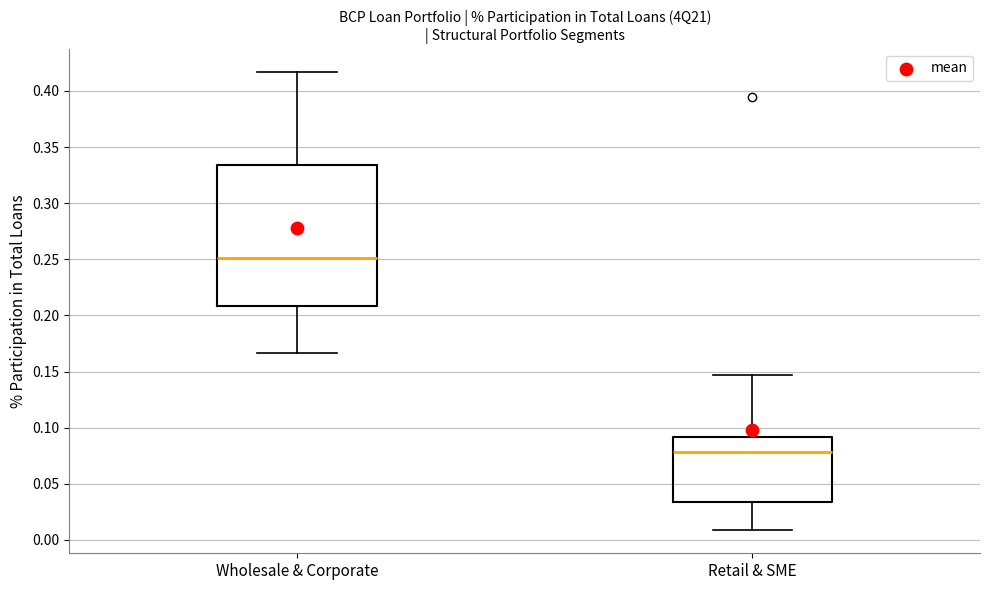

Which box has the highest median line?

Wholesale & Corporate